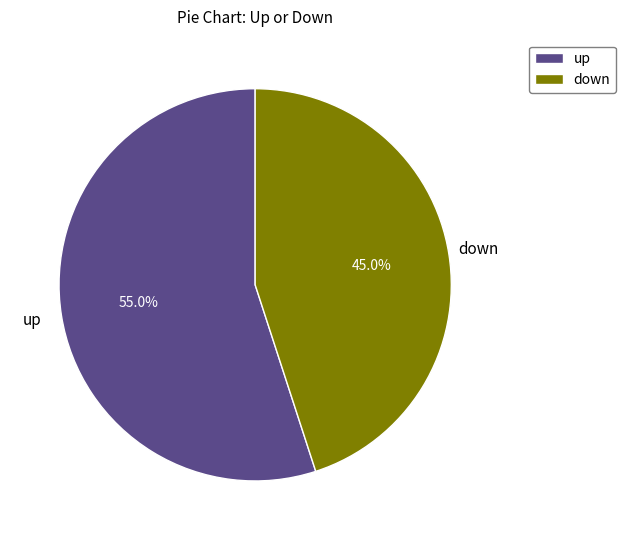

The down slice represents 45% of the pie. True or false?

True